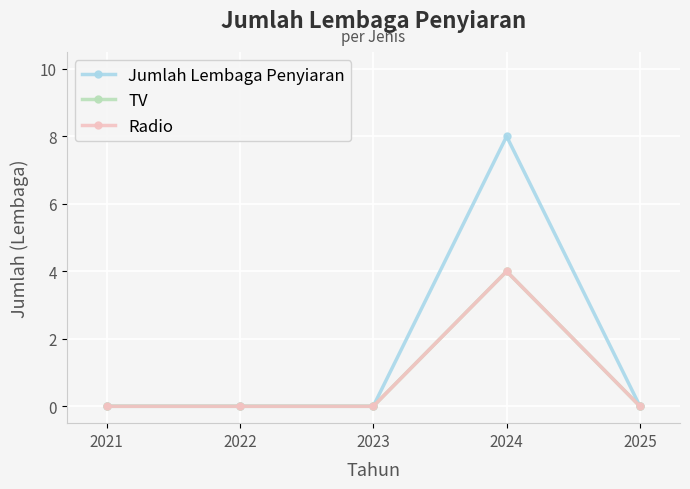

In Jumlah Lembaga Penyiaran, how many points are higher than both neighbors (excluding endpoints)?

1